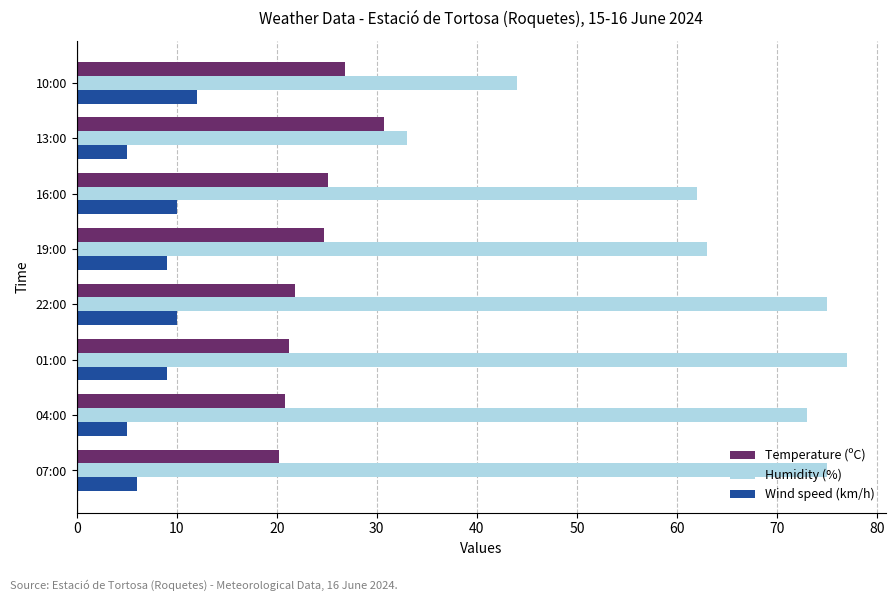

What is the spread (max minus min) of values at 22:00?

65.0